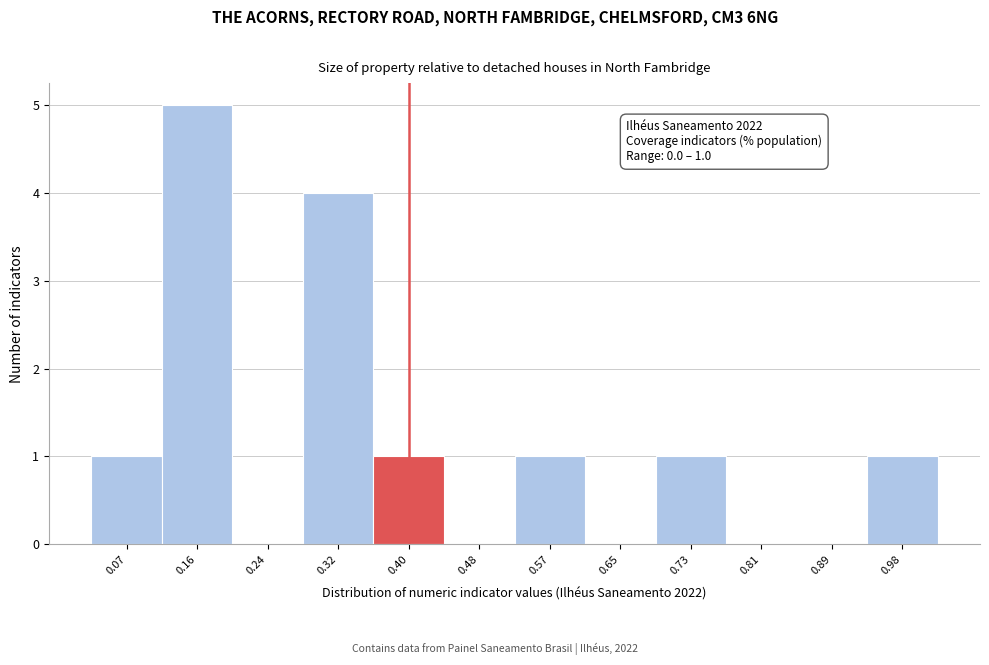

Which range on the x-axis has the tallest bar?

0.12 to 0.20